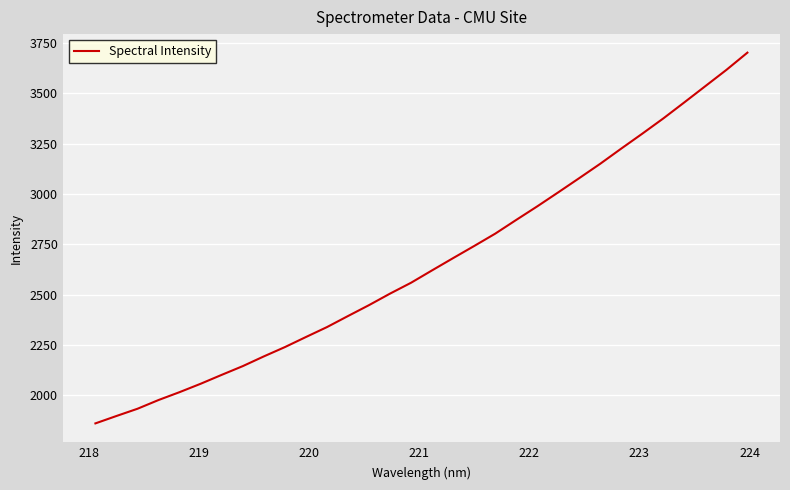

What is the smallest value displayed?

1860.6